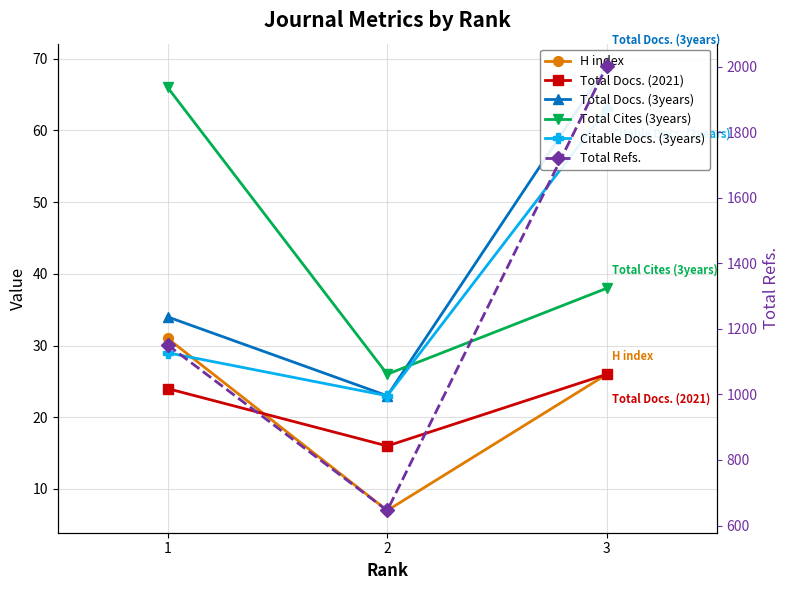

What is the average value of the Total Cites (3years) series?

43